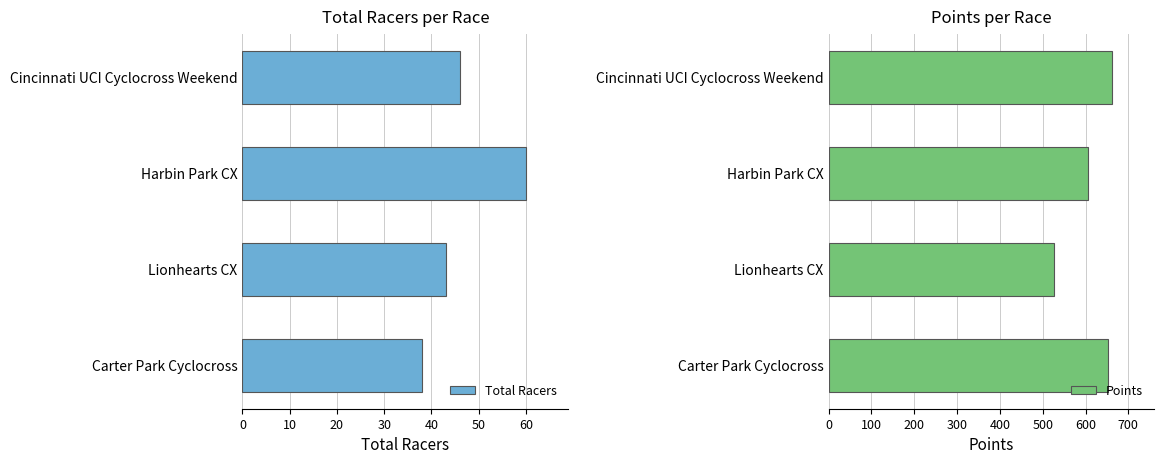

What is the maximum value for Total Racers?

60